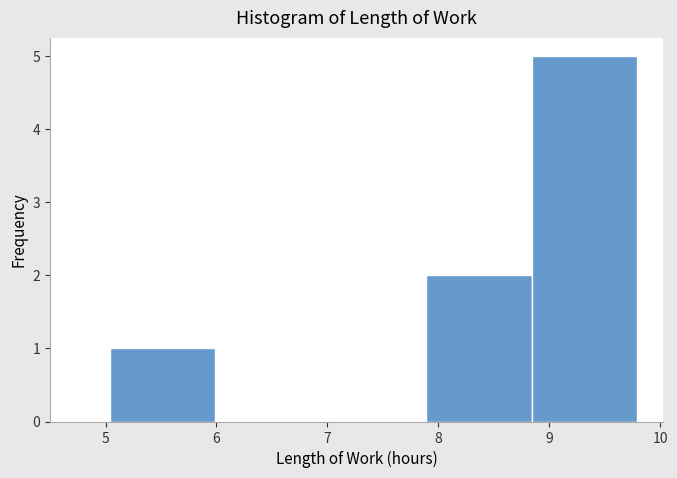

What is the height of the bar covering 5.04 to 5.99 on the x-axis? Neither the bar edges nor the heights are printed on the chart, so give them approximately, as read against the axes.

1